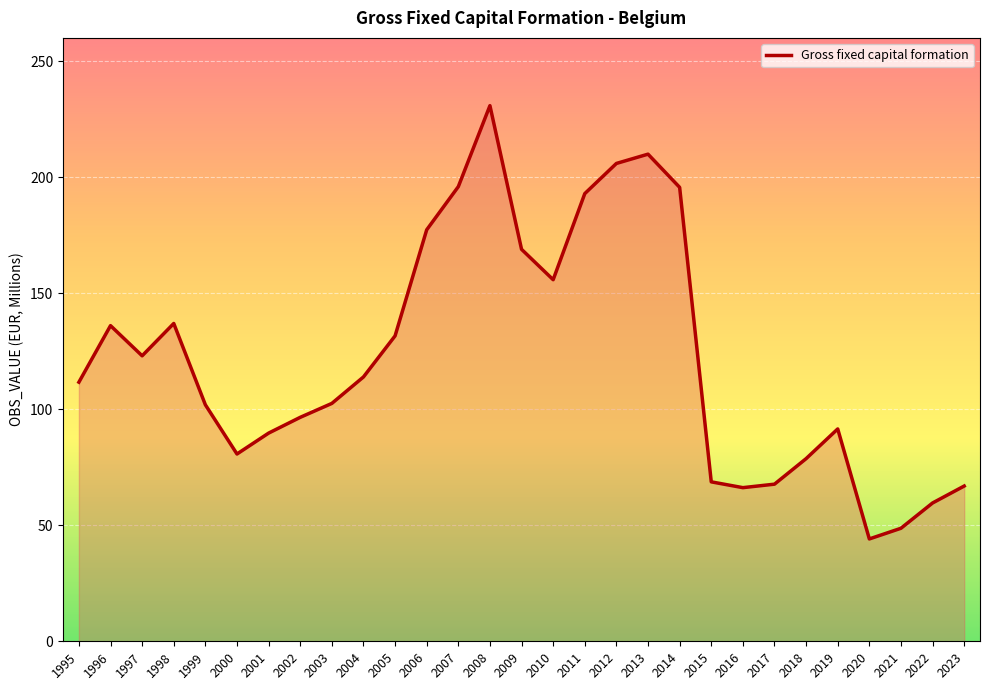

How many interior local valleys (lower than both neighbors) does the data have?

5